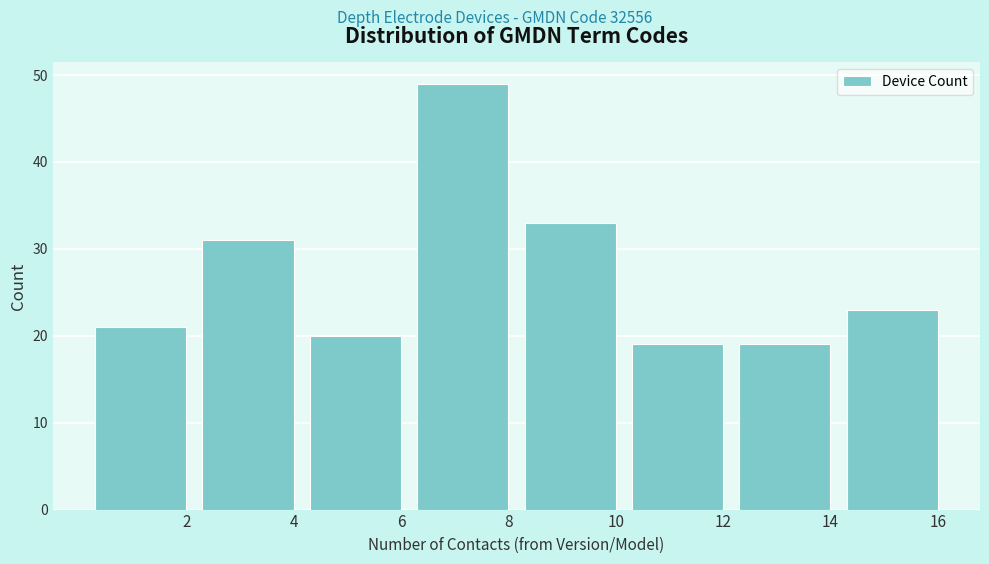

Reading left to right, list all the values displayed in this chart.

2=21	4=31	6=20	8=49	10=33	12=19	14=19	16=23